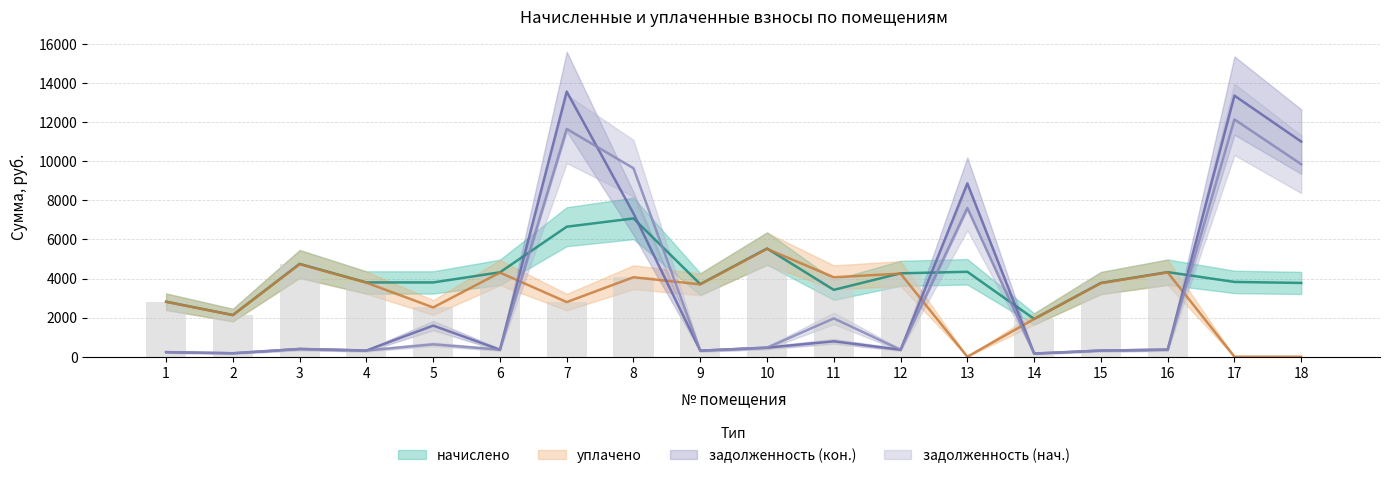

Which series changed the most between 1 and 15?

начислено